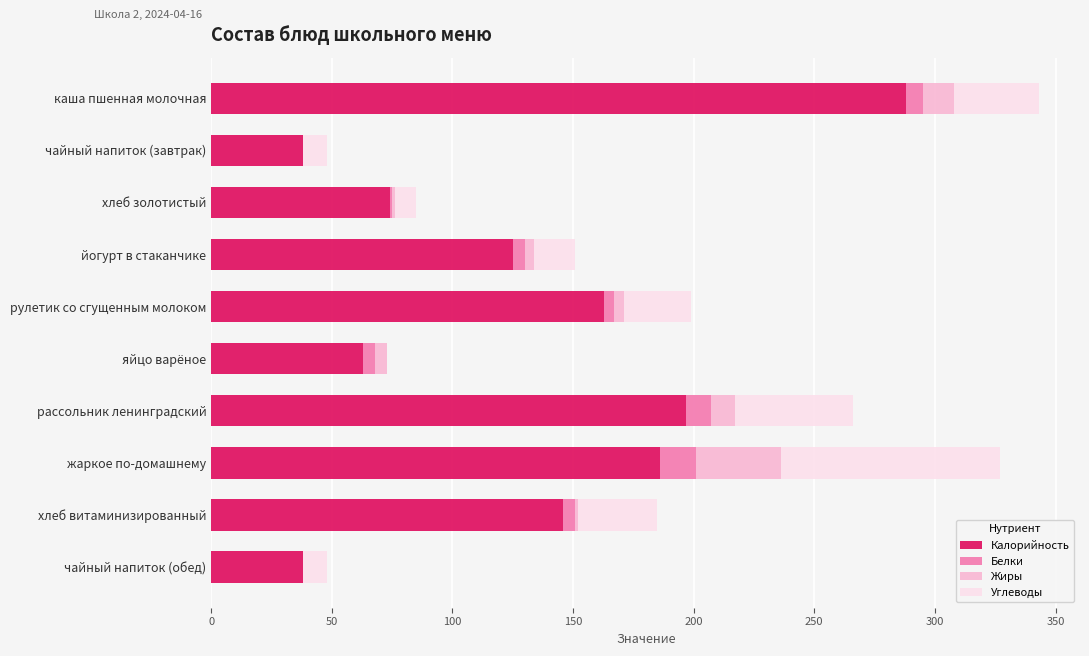

What are all the series names shown in the legend?

Калорийность, Белки, Жиры, Углеводы